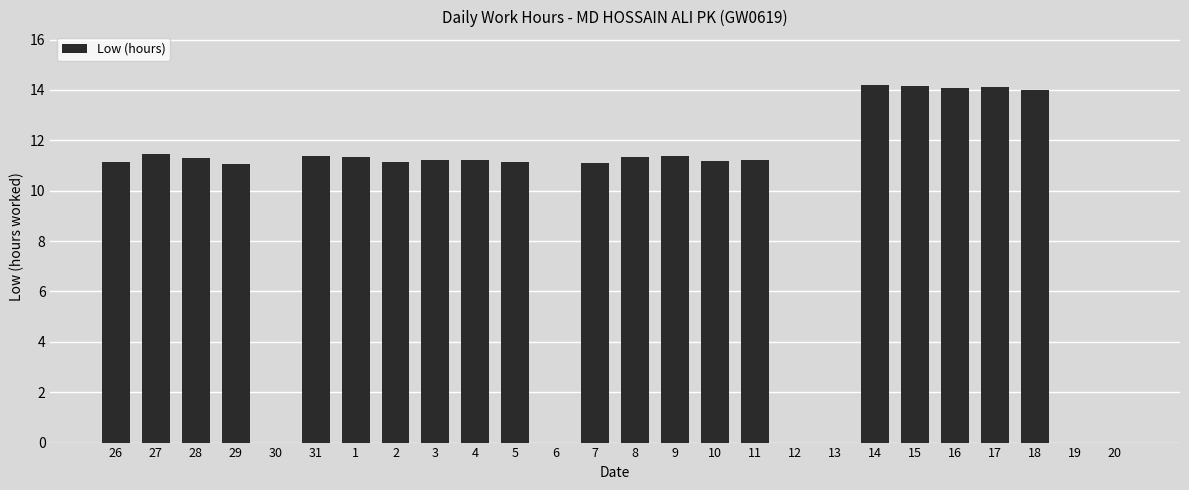

True or false: the data shows 11.1 at 2.

True